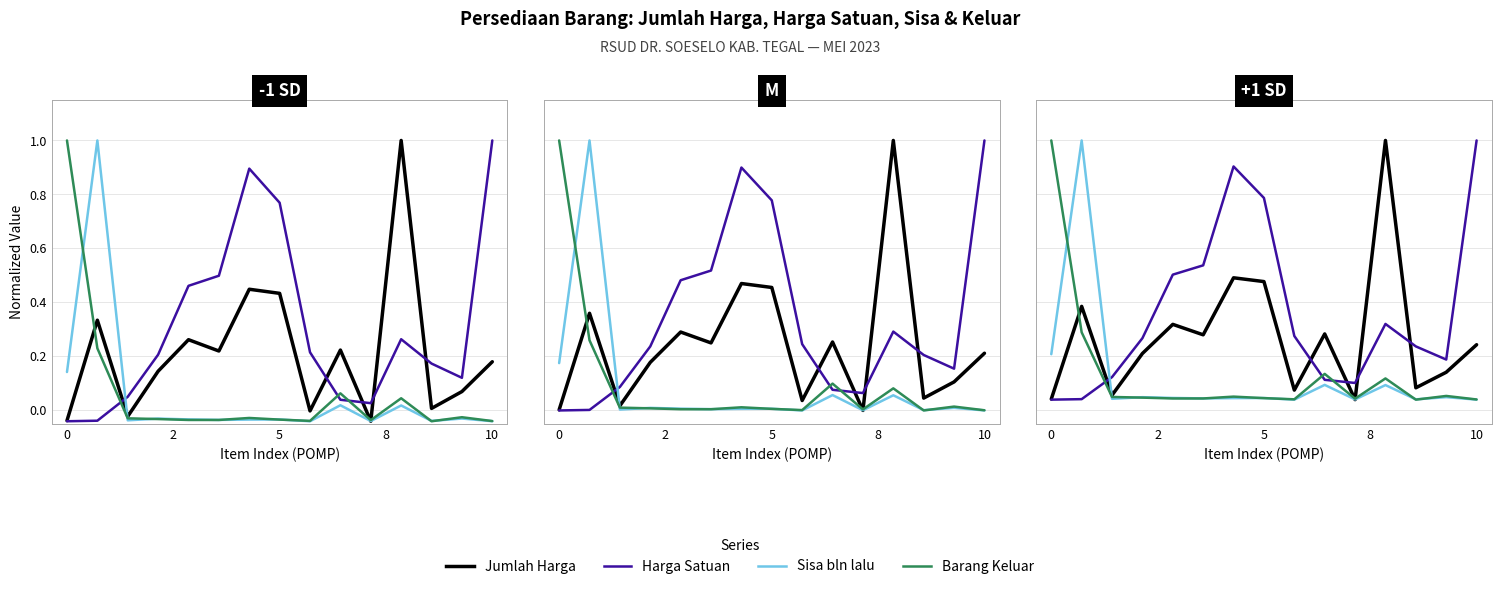

What is the label of the 2nd point from the left?

2